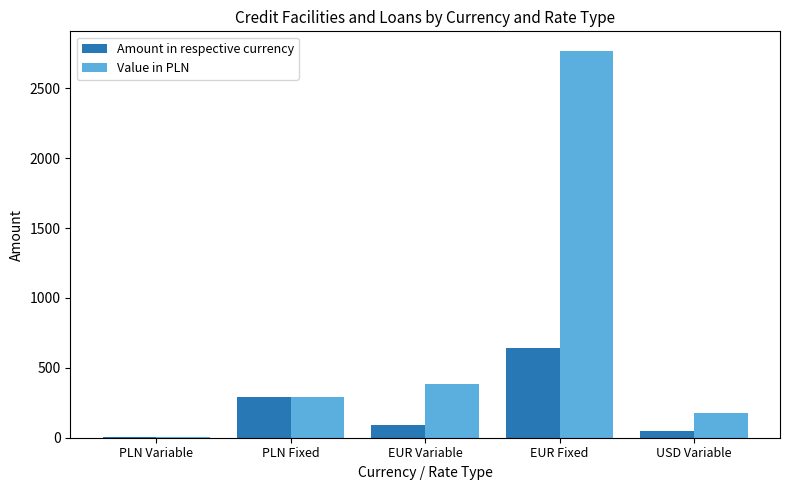

At which category is the sum across all series the highest?

EUR Fixed